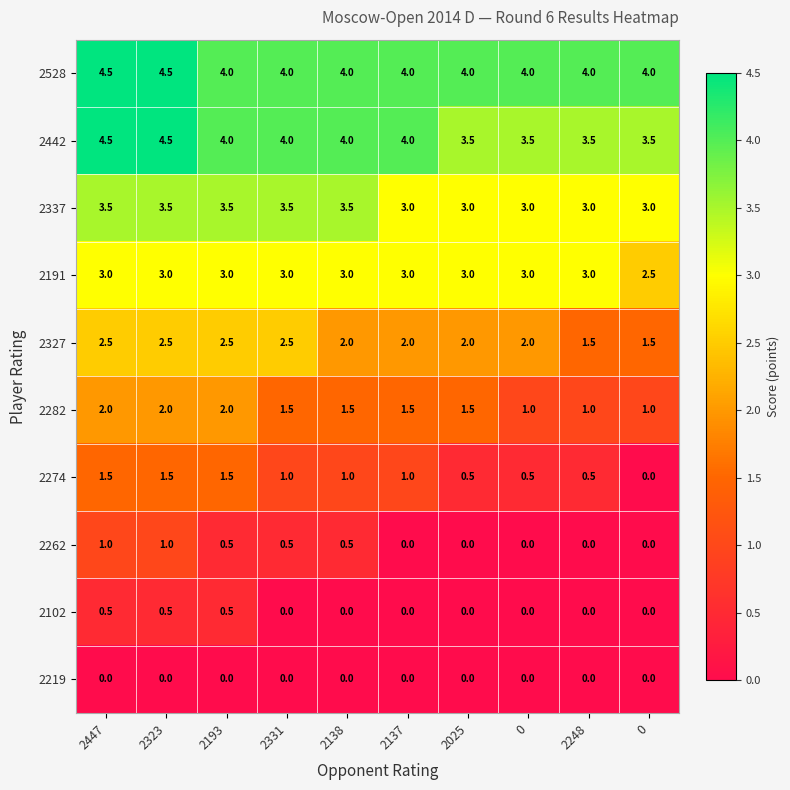

At how many categories does at least one series exceed 1?

10